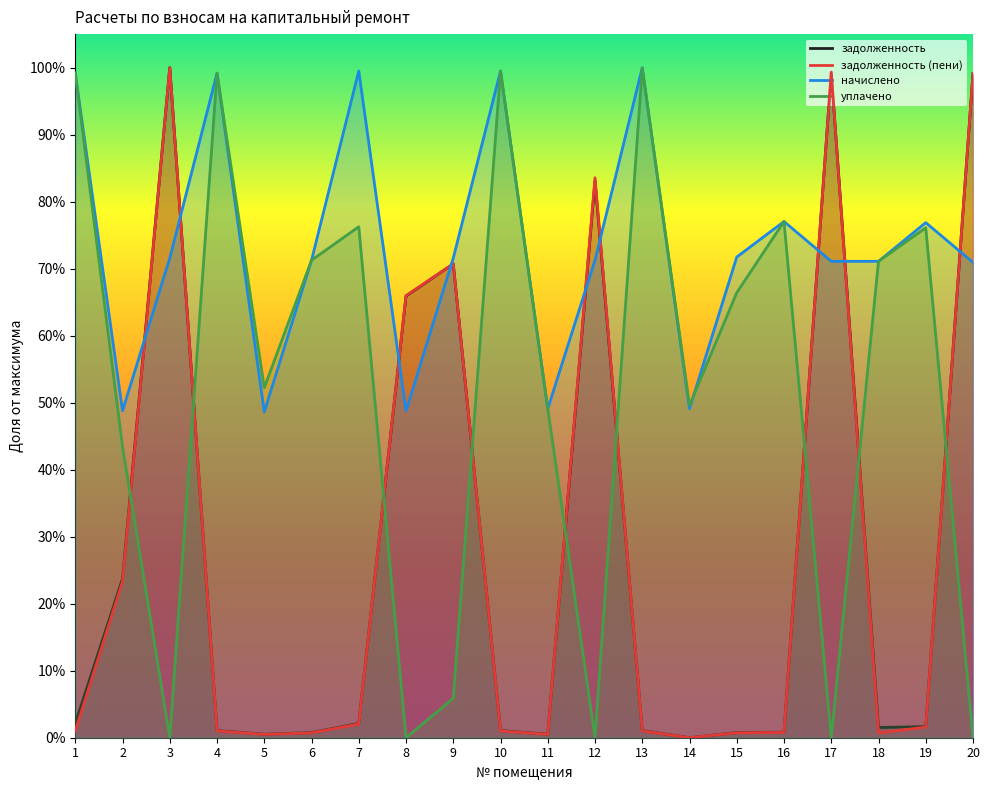

After their last crossing, which series has the higher values: уплачено or задолженность?

задолженность